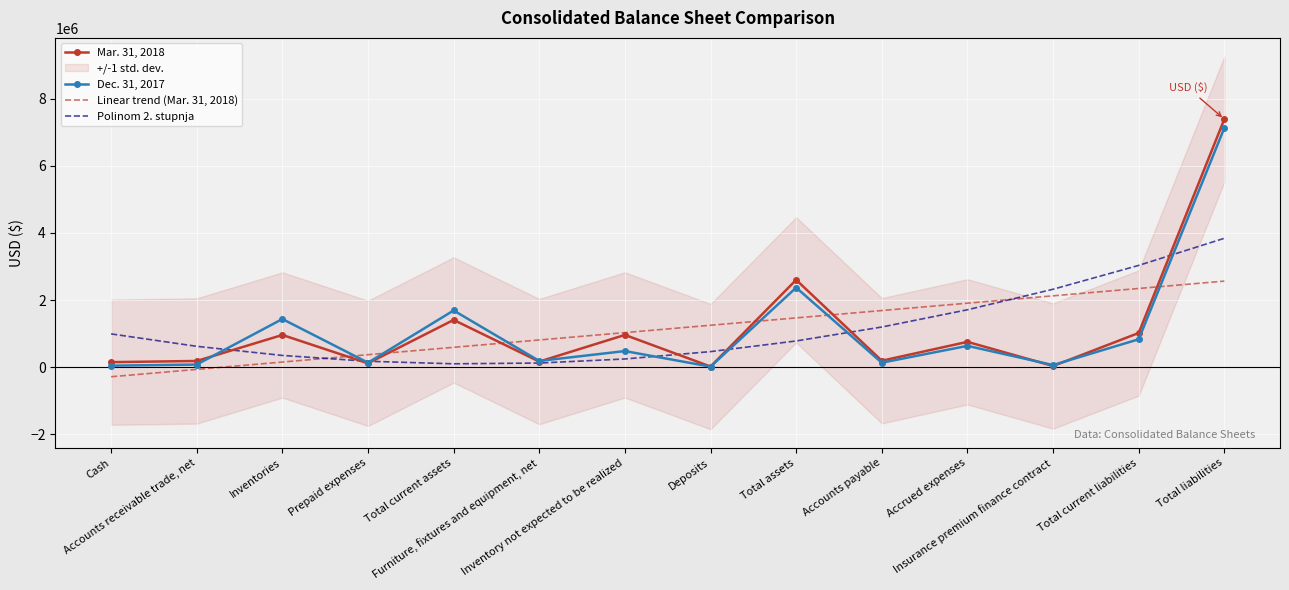

Reading left to right, extract all data points from this chart.

Mar. 31, 2018: Cash=149292.0	Accounts receivable trade, net=184360.0	Inventories=959388.0	Prepaid expenses=114434.0	Total current assets=1407474.0	Furniture, fixtures and equipment, net=165855.0	Inventory not expected to be realized=960960.0	Deposits=18336.0	Total assets=2600842.0	Accounts payable=191607.0	Accrued expenses=754031.0	Insurance premium finance contract=34181.0	Total current liabilities=1019005.0	Total liabilities=7389614.0
Dec. 31, 2017: Cash=43888.0	Accounts receivable trade, net=77700.0	Inventories=1434411.0	Prepaid expenses=133361.0	Total current assets=1689360.0	Furniture, fixtures and equipment, net=185433.0	Inventory not expected to be realized=479486.0	Deposits=16086.0	Total assets=2370365.0	Accounts payable=133303.0	Accrued expenses=634791.0	Insurance premium finance contract=63364.0	Total current liabilities=831458.0	Total liabilities=7129174.0
Linear trend (Mar. 31, 2018): Cash=-285595.8	Accounts receivable trade, net=-66390.1	Inventories=152815.7	Prepaid expenses=372021.4	Total current assets=591227.1	Furniture, fixtures and equipment, net=810432.8	Inventory not expected to be realized=1029638.5	Deposits=1248844.2	Total assets=1468049.9	Accounts payable=1687255.6	Accrued expenses=1906461.3	Insurance premium finance contract=2125667.1	Total current liabilities=2344872.8	Total liabilities=2564078.5
Polinom 2. stupnja: Cash=990884.4	Accounts receivable trade, net=620945.4	Inventories=349197.2	Prepaid expenses=175639.8	Total current assets=100273.2	Furniture, fixtures and equipment, net=123097.3	Inventory not expected to be realized=244112.2	Deposits=463318.0	Total assets=780714.5	Accounts payable=1196301.7	Accrued expenses=1710079.8	Insurance premium finance contract=2322048.6	Total current liabilities=3032208.2	Total liabilities=3840558.6